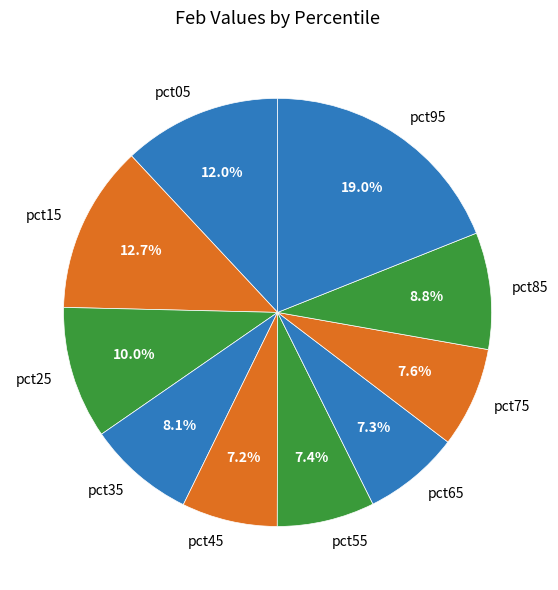

Does any single category account for the majority?

No